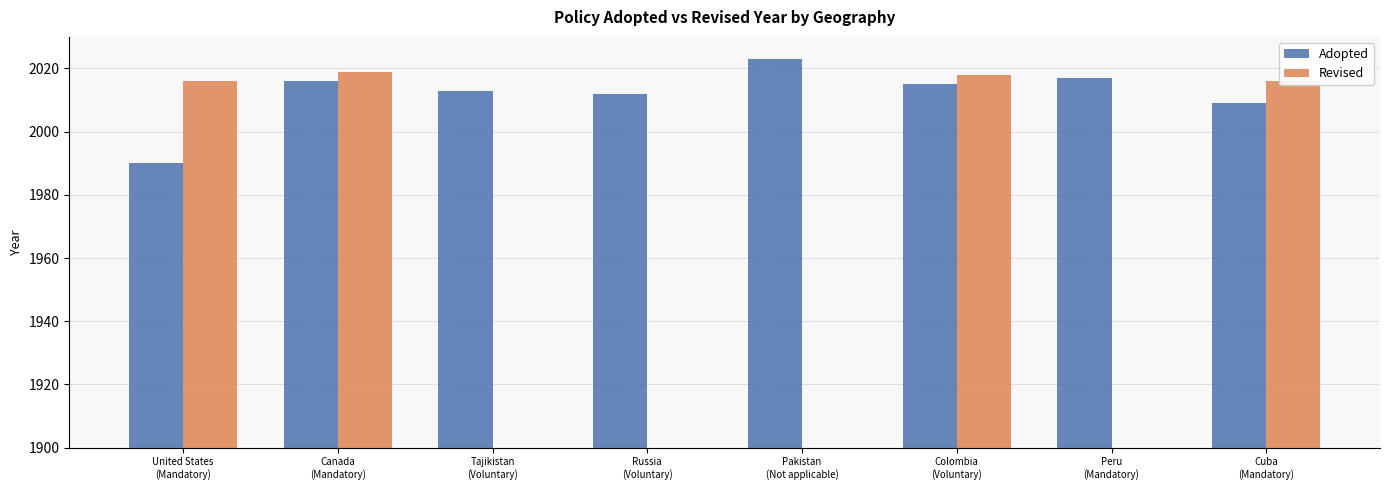

Is the value of Adopted at United States
(Mandatory) greater than the value of Revised at Peru
(Mandatory)?

Yes